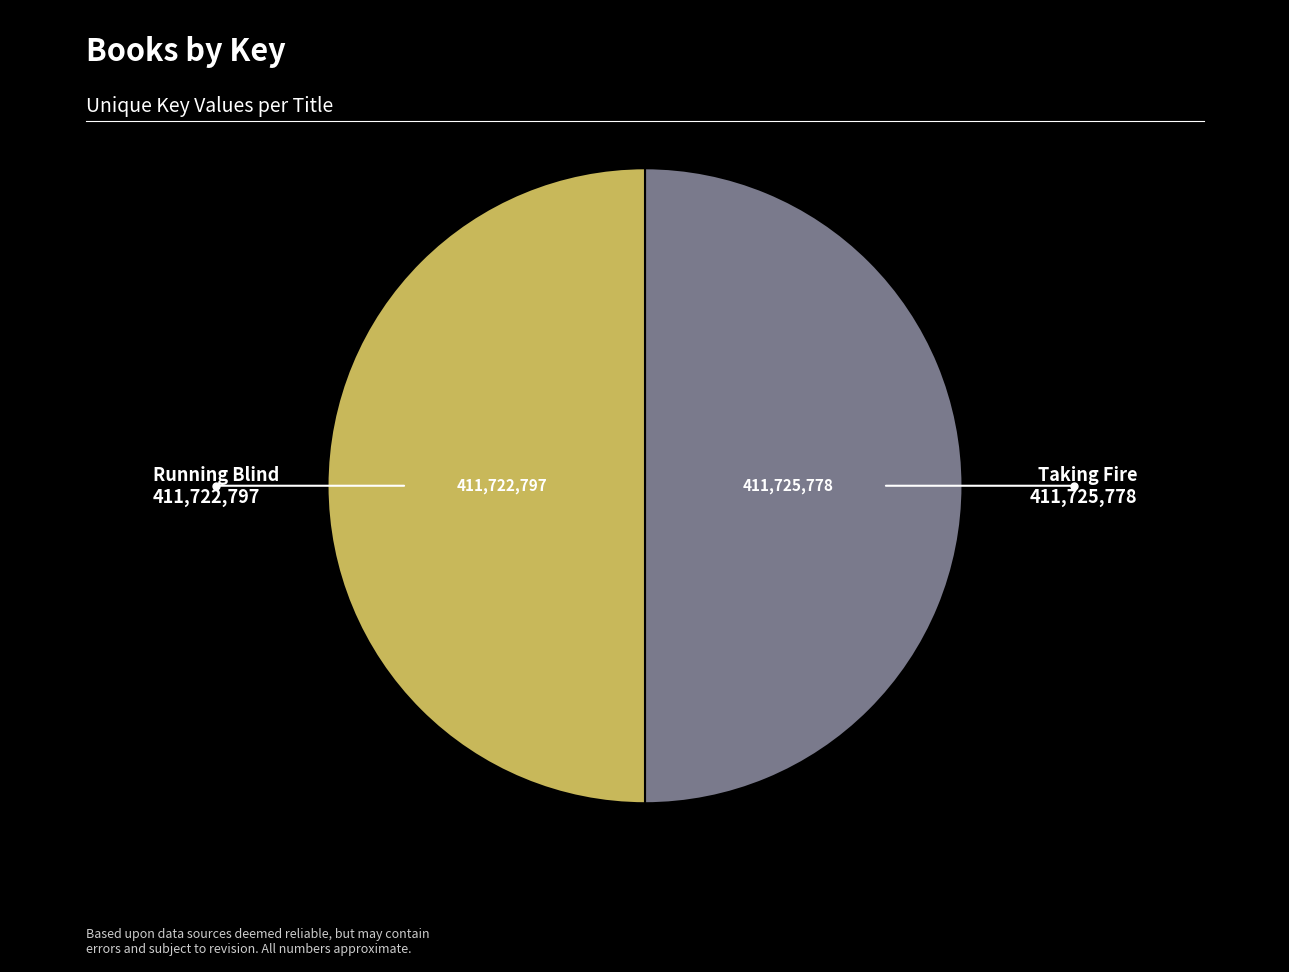

How many segments does this pie chart have?

2